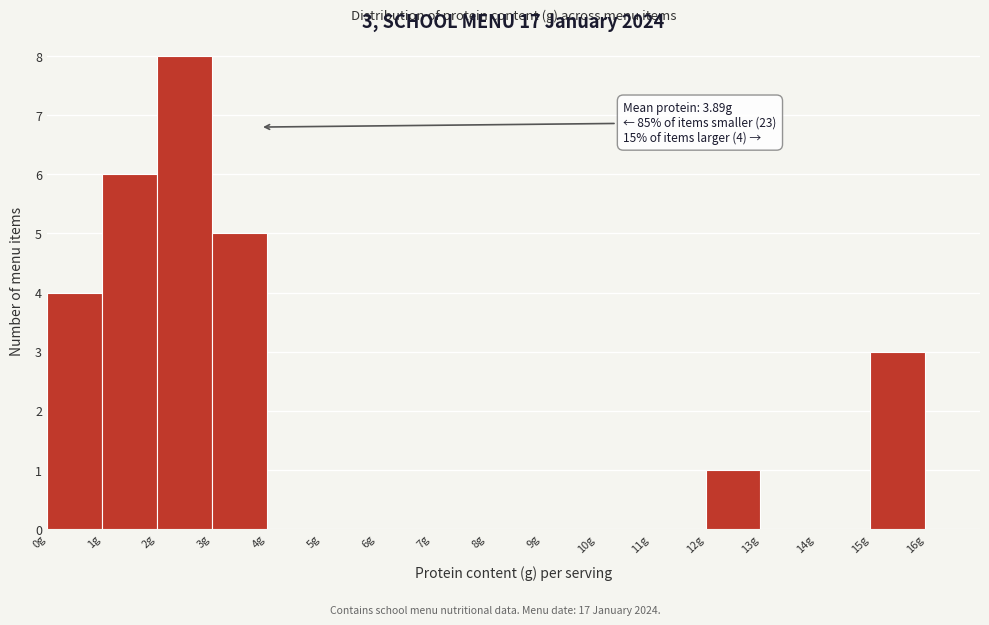

Which range on the x-axis has the tallest bar?

2 to 3